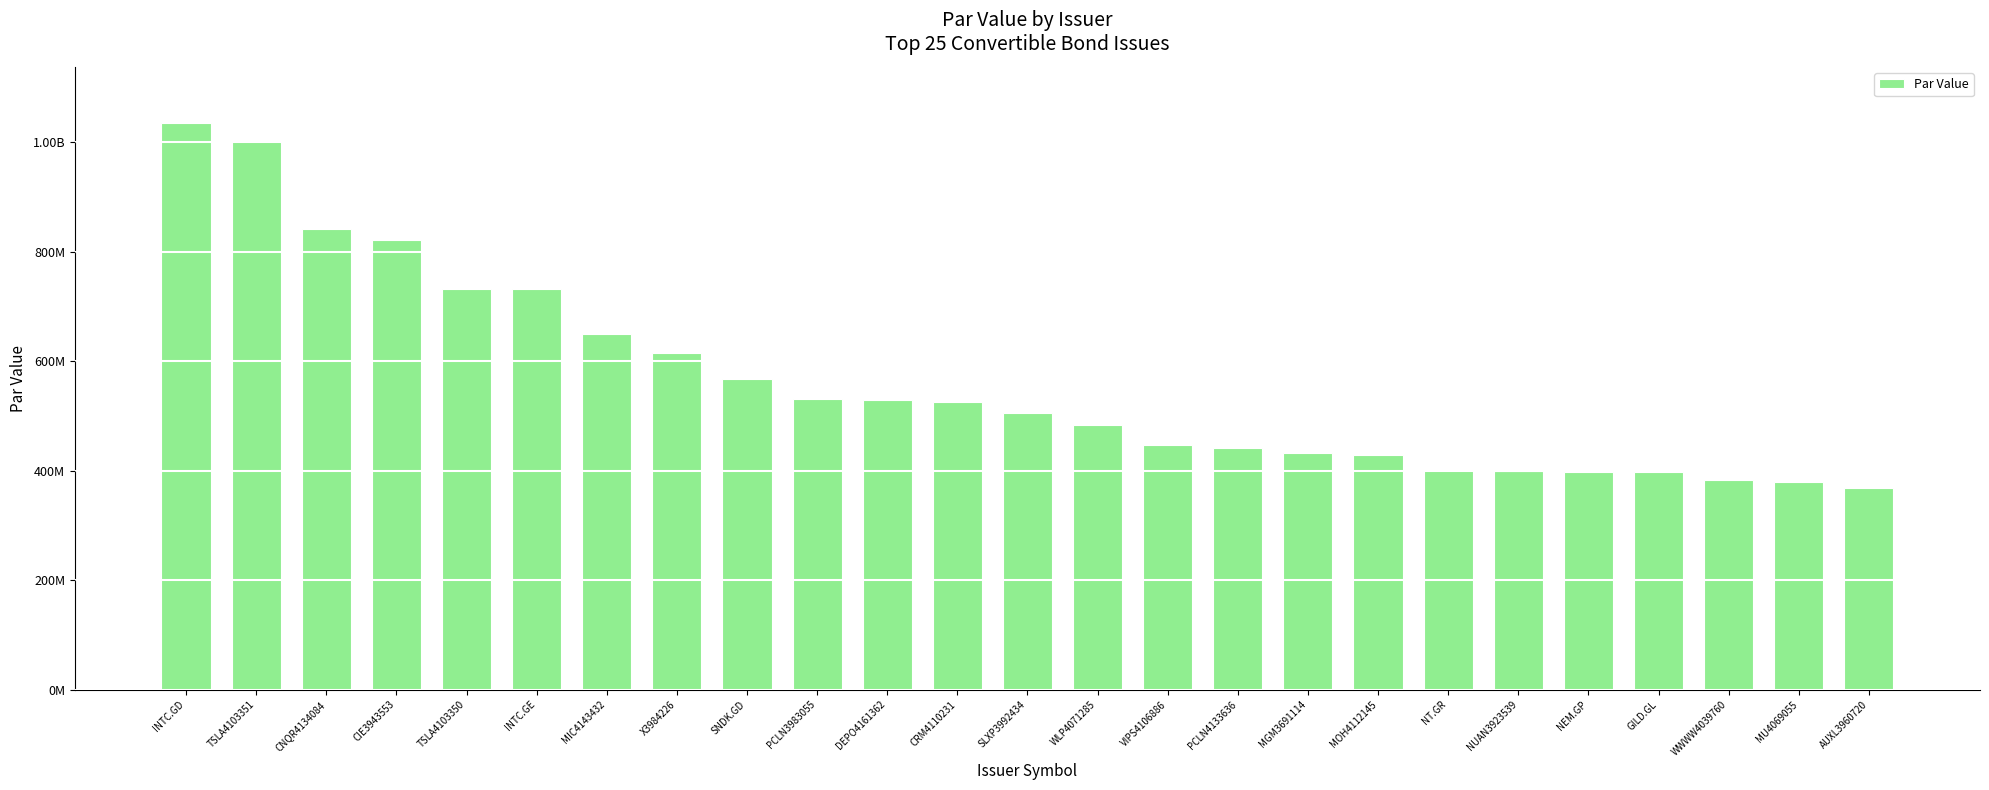

Between NT.GR and MIC4143432, which is larger?

MIC4143432